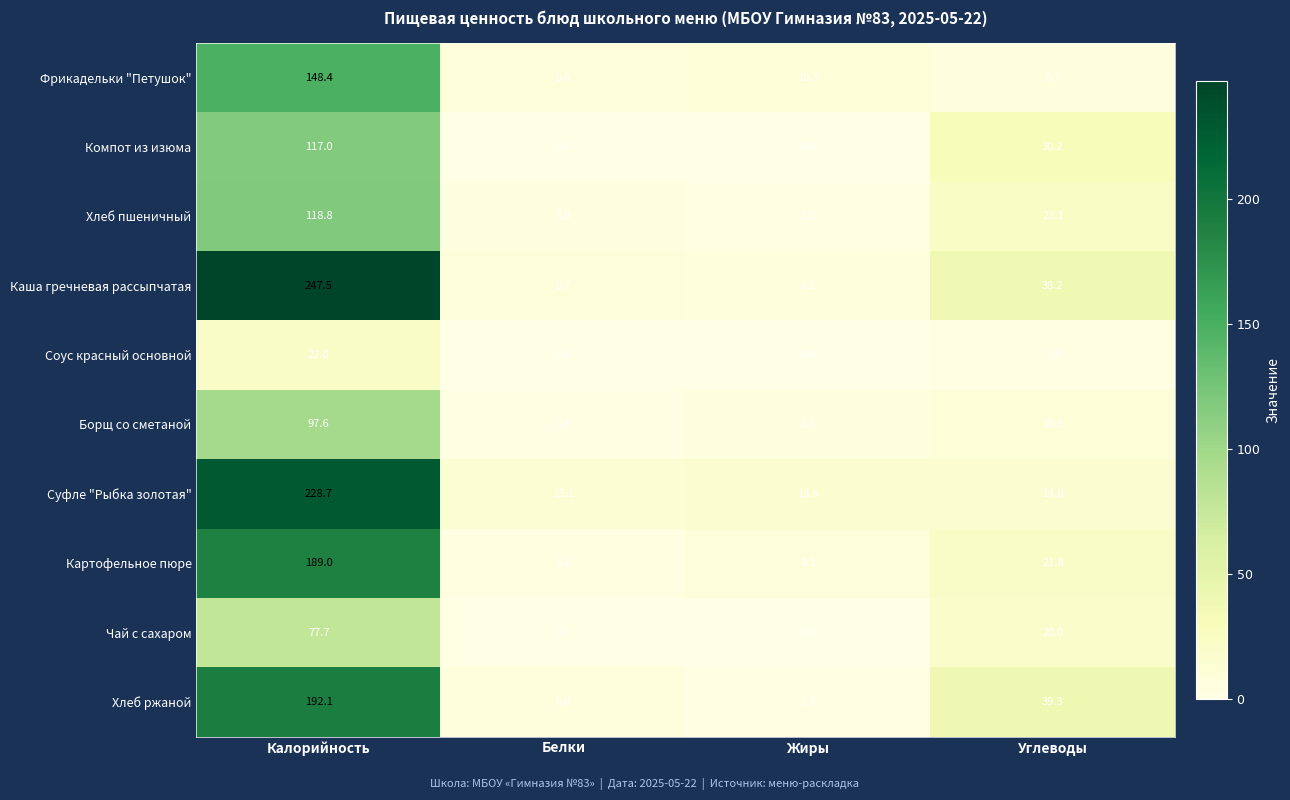

Between Жиры and Углеводы, which series saw the biggest shift?

Хлеб ржаной